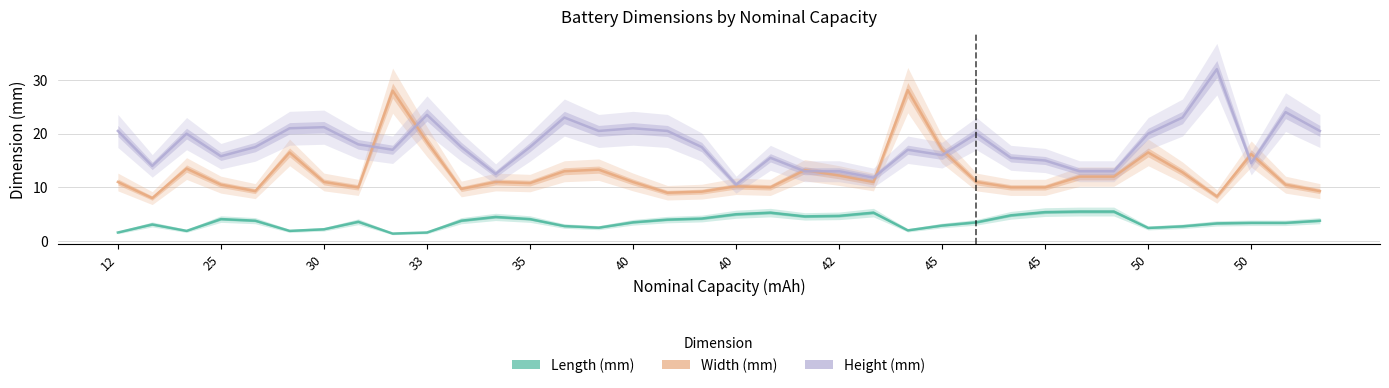

True or false: Height (mm) has a value of 29.8 at 50.

False